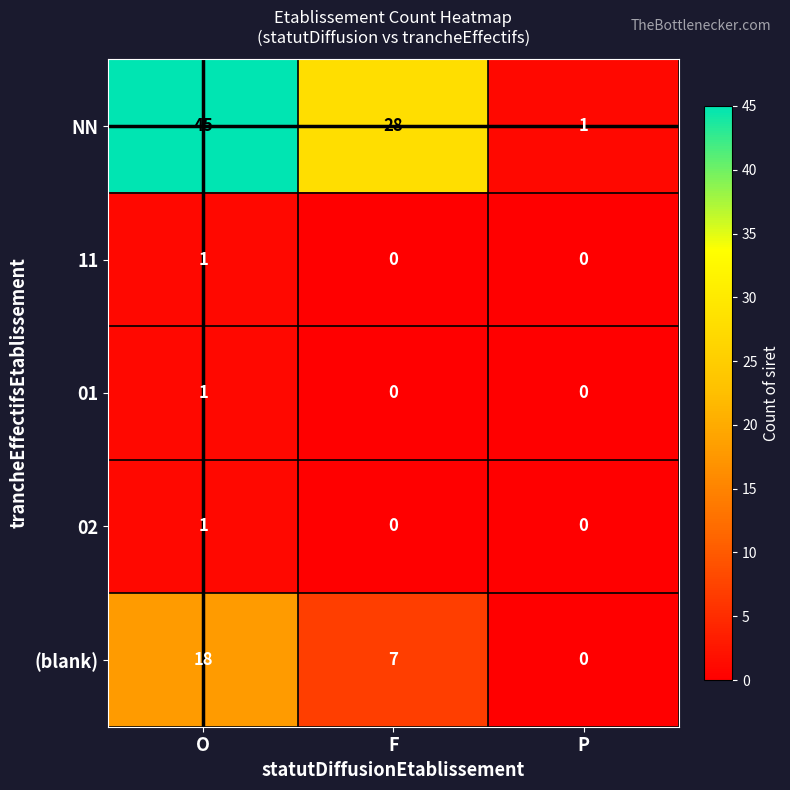

How many values in the 02 series exceed 0?

1